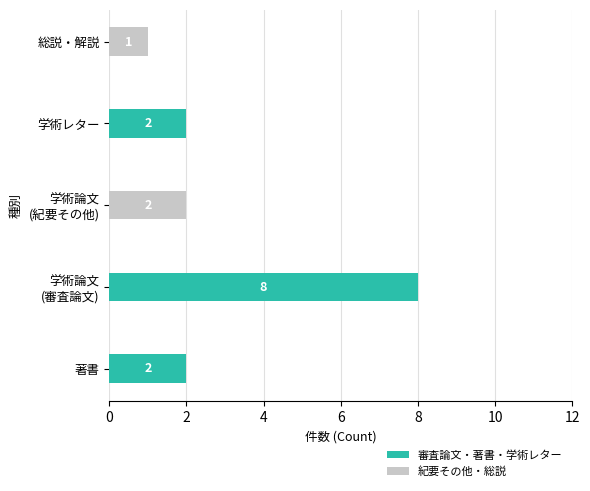

True or false: 審査論文・著書・学術レター has a value of 2 at 著書.

True